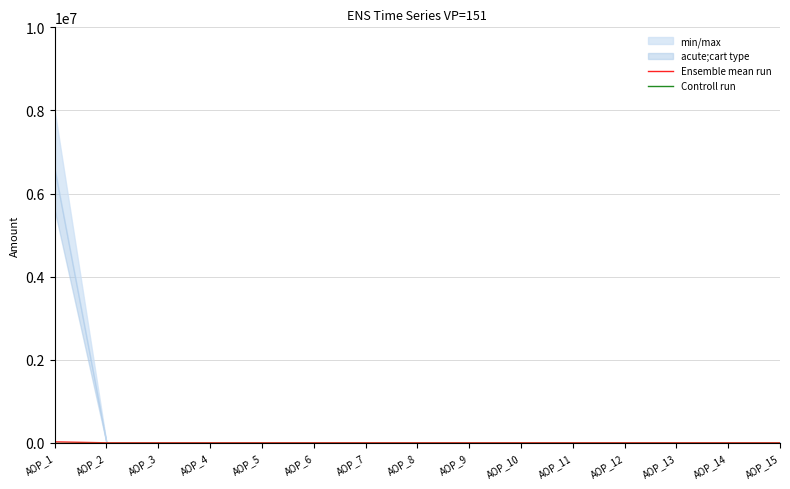

Reading right to left, list all the values displayed in this chart.

Ensemble mean run: 0.0	0.0	0.0	0.0	0.0	0.0	0.0	0.0	0.0	0.0	0.0	0.0	0.0	0.0	22586.8
Controll run: 0.0	0.0	0.0	0.0	0.0	0.0	0.0	0.0	0.0	0.0	0.0	0.0	0.0	0.0	0.3